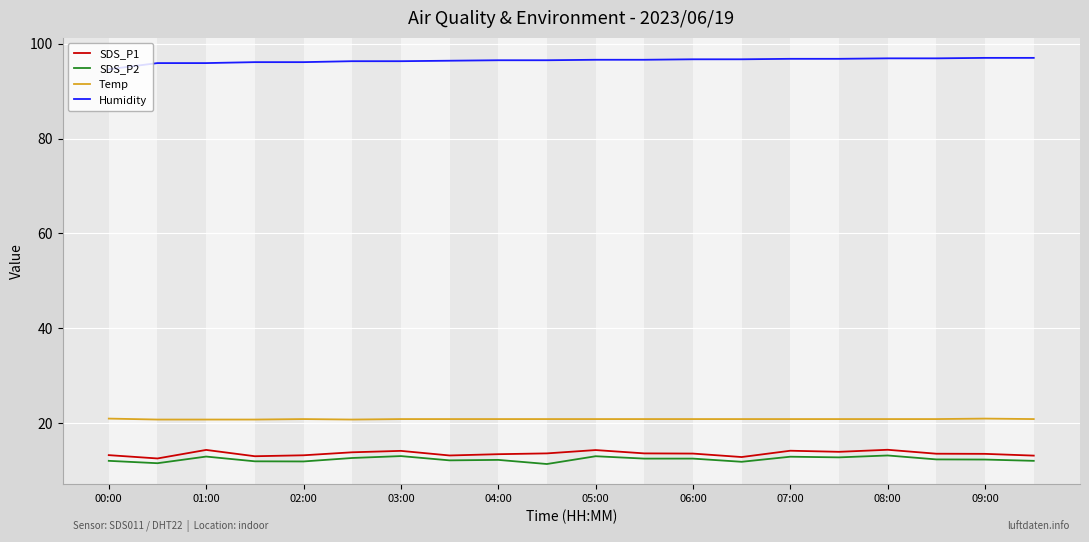

What is the lowest value of the Temp series?

20.8